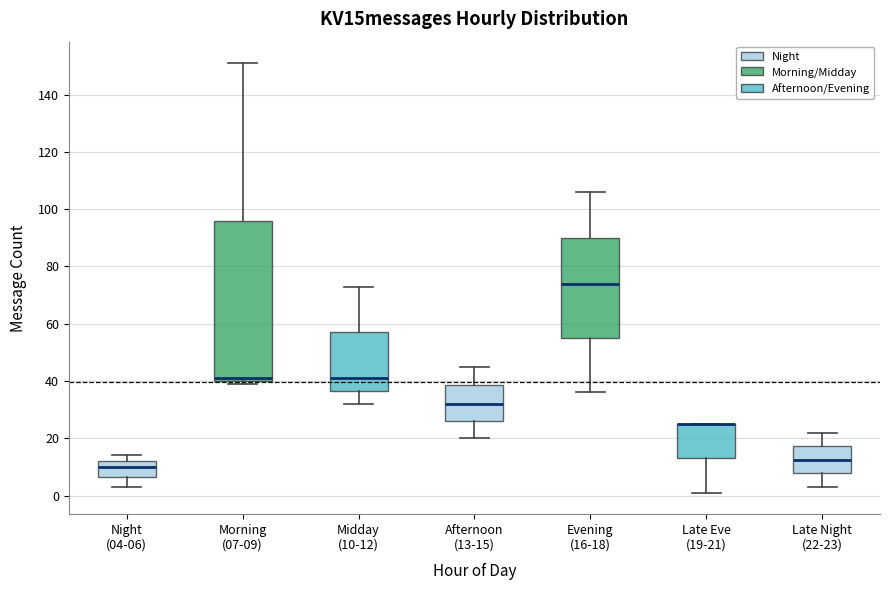

Reading left to right, transcribe this box plot: for each box, give where its median line is, the range the box spans, and where its two whiskers end, as read against the y-axis. The values are not printed on the chart, so give them approximately, as read against the axis.

Night (04-06): median 10, box 6 to 12, whiskers 4 to 14
Morning (07-09): median 42, box 40 to 96, whiskers 40 (just below the box's lower edge) to 152
Midday (10-12): median 42, box 36 to 58, whiskers 32 to 74
Afternoon (13-15): median 32, box 26 to 38, whiskers 20 to 46
Evening (16-18): median 74, box 56 to 90, whiskers 36 to 106
Late Eve (19-21): median 26 (drawn on the box's upper edge), box 14 to 26, whiskers 2 to 26
Late Night (22-23): median 12, box 8 to 18, whiskers 4 to 22